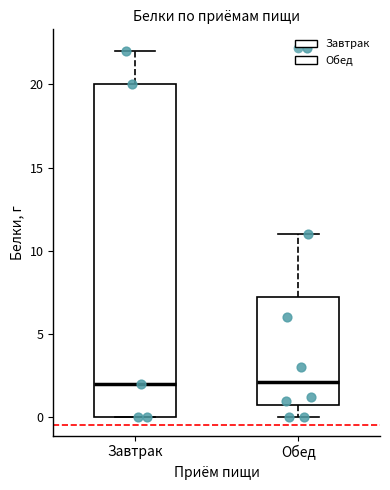

Reading left to right, transcribe this box plot: for each box, give where its median line is, the range the box spans, and where its two whiskers end, as read against the y-axis. The values are not printed on the chart, so give them approximately, as read against the axis.

Завтрак: median 2.0, box 0.0 to 20.0, whiskers 0.0 to 22.0
Обед: median 2.0, box 1.0 to 7.5, whiskers 0.0 to 11.0